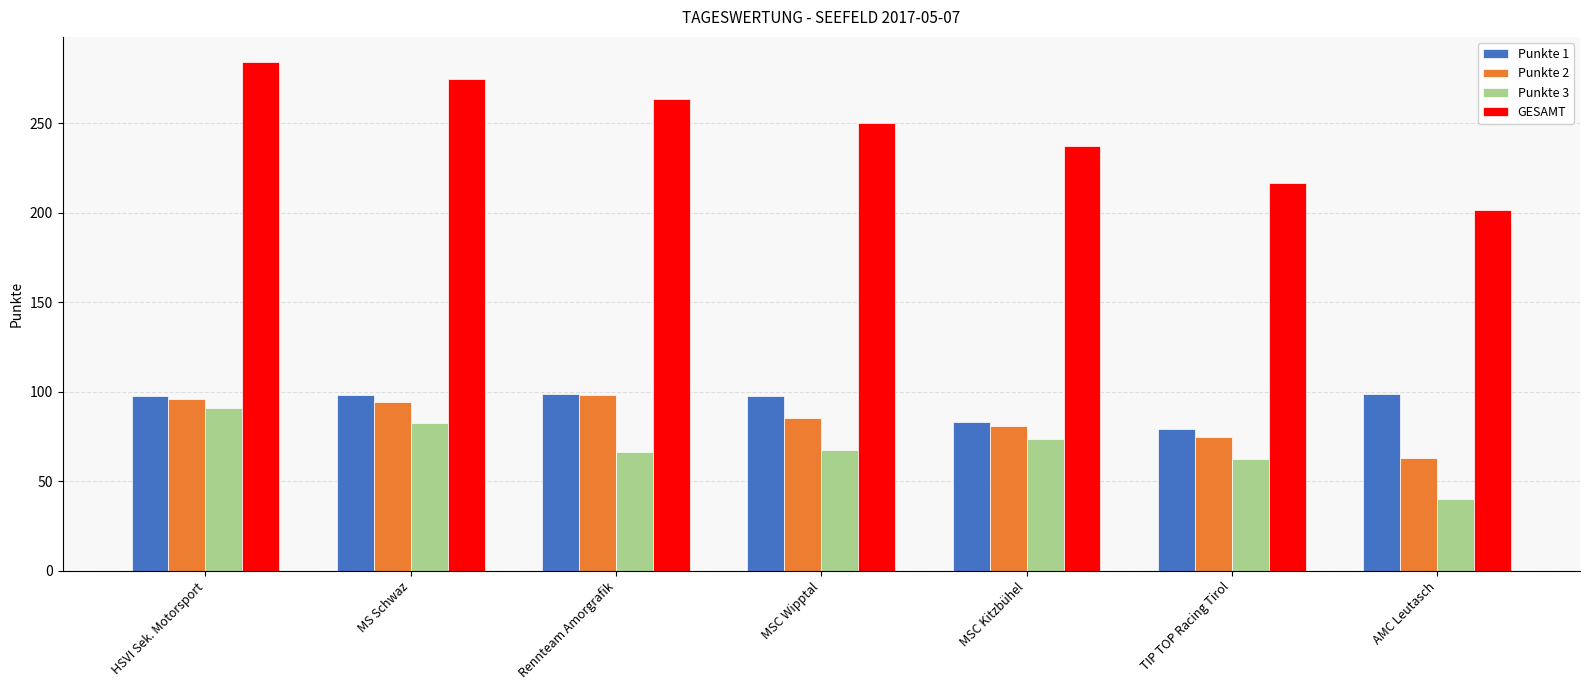

The GESAMT series shows 510.9 at HSVI Sek. Motorsport. True or false?

False